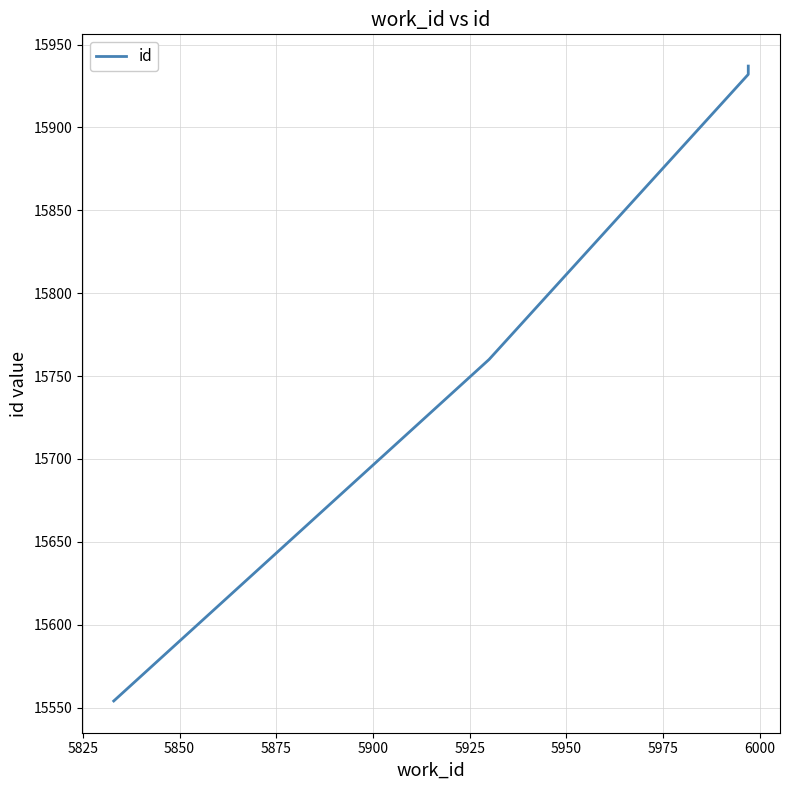

Reading left to right, transcribe all the data shown in this chart.

15554	15760	15932	15937